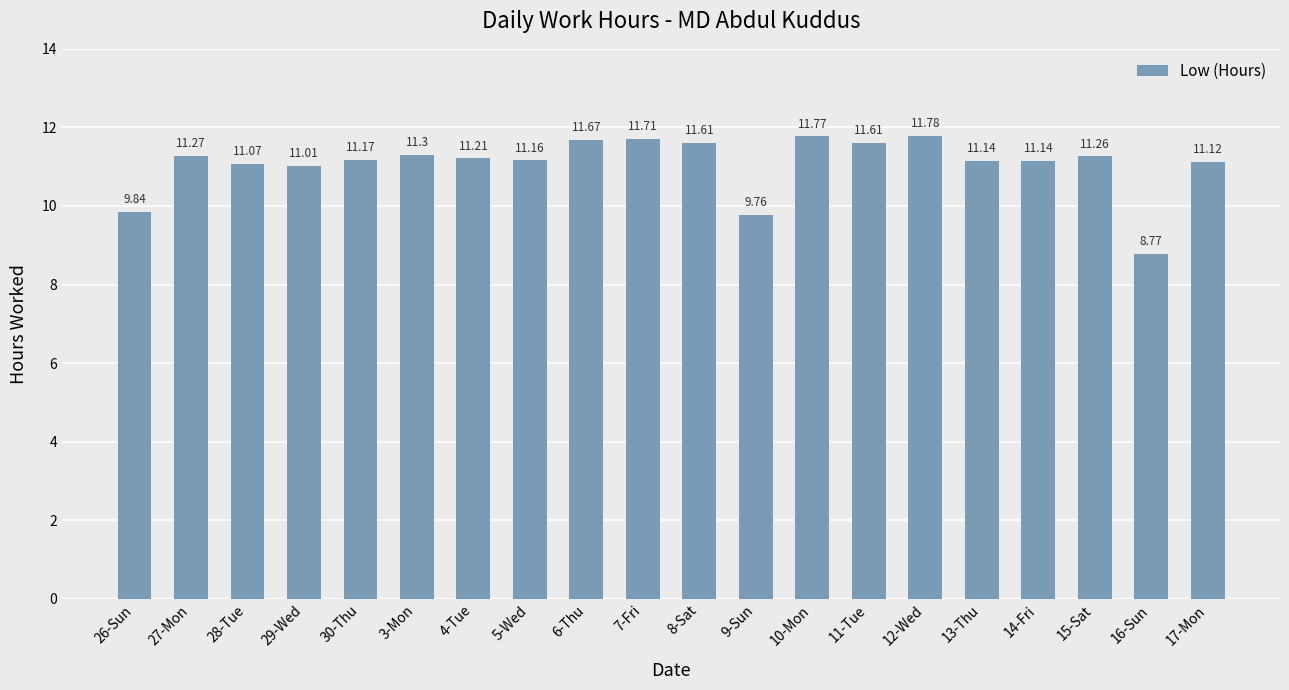

At which category does the chart reach its peak across all series?

12-Wed